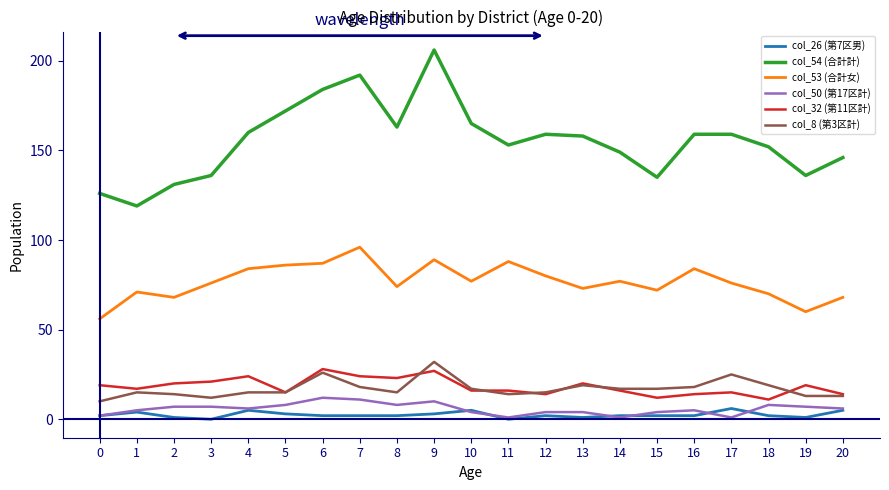

At which category does the chart reach its peak across all series?

9